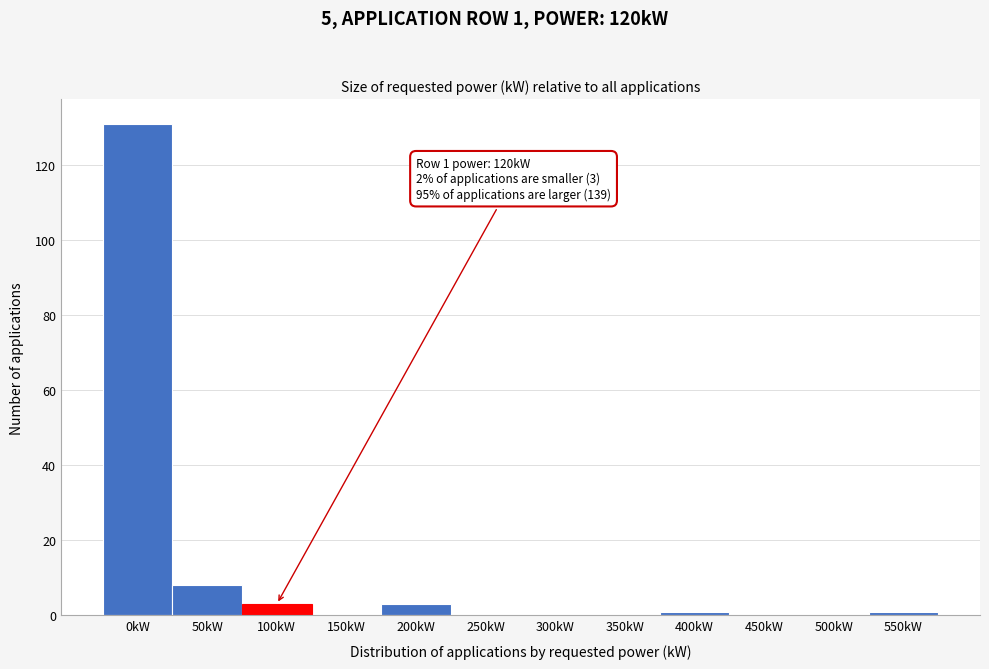

Reading right to left, list all the values displayed in this chart.

550kW=1	500kW=0	450kW=0	400kW=1	350kW=0	300kW=0	250kW=0	200kW=3	150kW=0	100kW=3	50kW=8	0kW=131